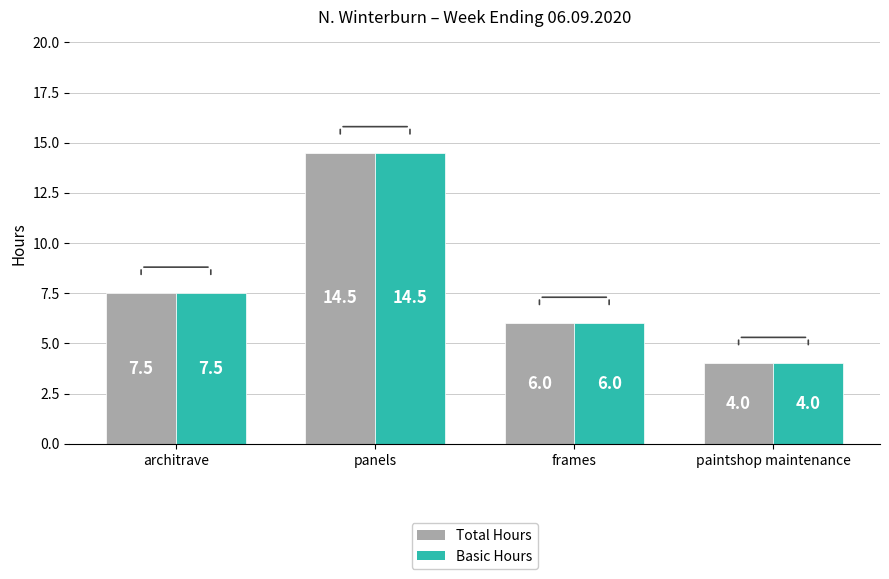

What is the greatest value displayed?

14.5